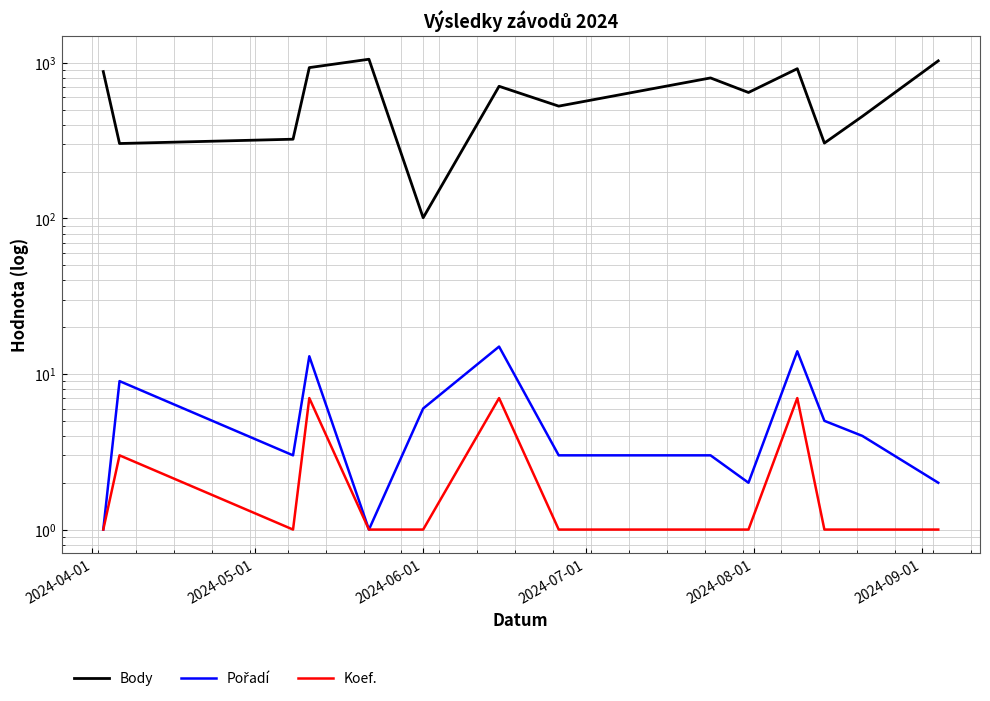

Reading left to right, list all the values displayed in this chart.

Body: 879	303	323	932	1055	101	707	527	800	645	917	305	453	1030
Pořadí: 1	9	3	13	1	6	15	3	3	2	14	5	4	2
Koef.: 1	3	1	7	1	1	7	1	1	1	7	1	1	1